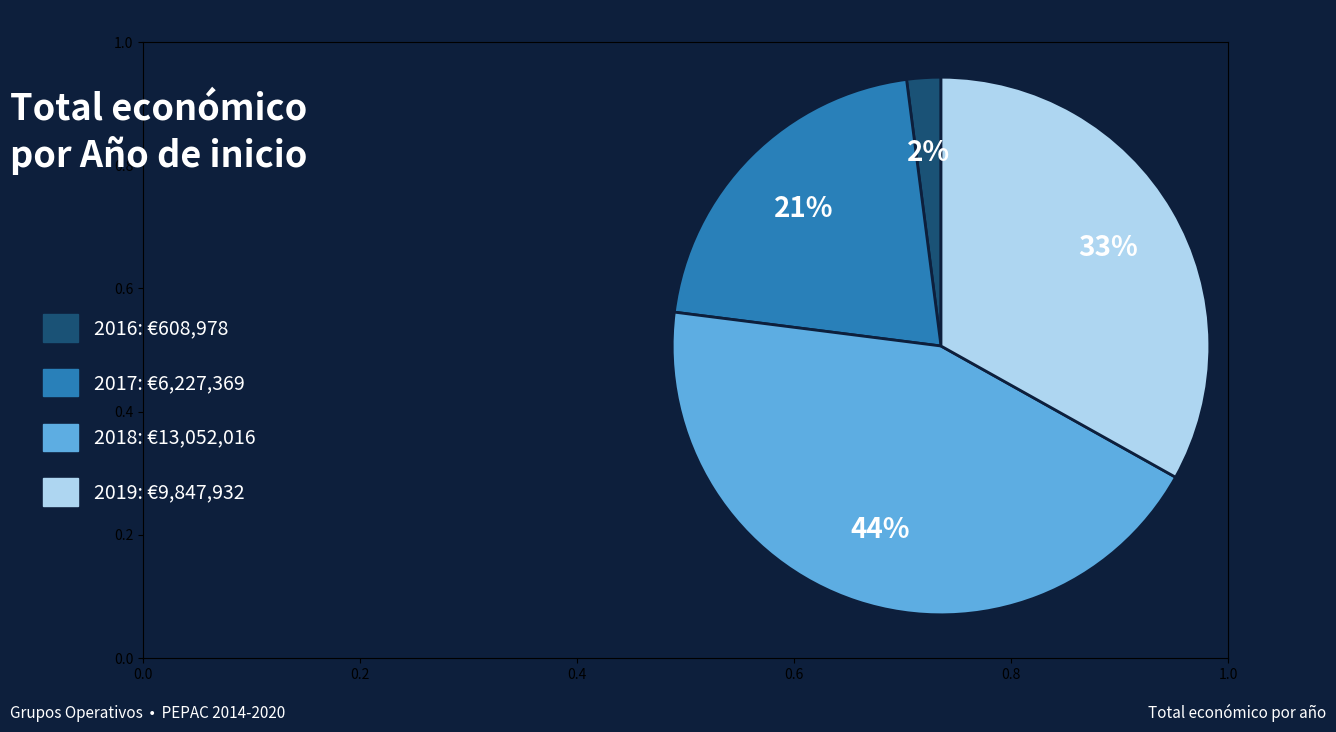

Rank the categories by value from highest to lowest.

2018: €13,052,016, 2019: €9,847,932, 2017: €6,227,369, 2016: €608,978